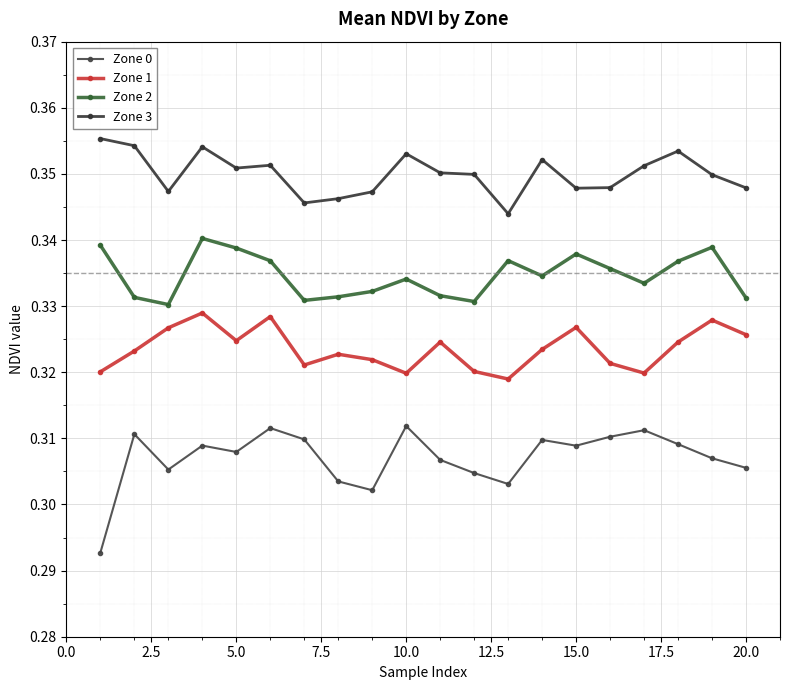

List the series in order of their peak value, highest first.

Zone 3, Zone 2, Zone 1, Zone 0